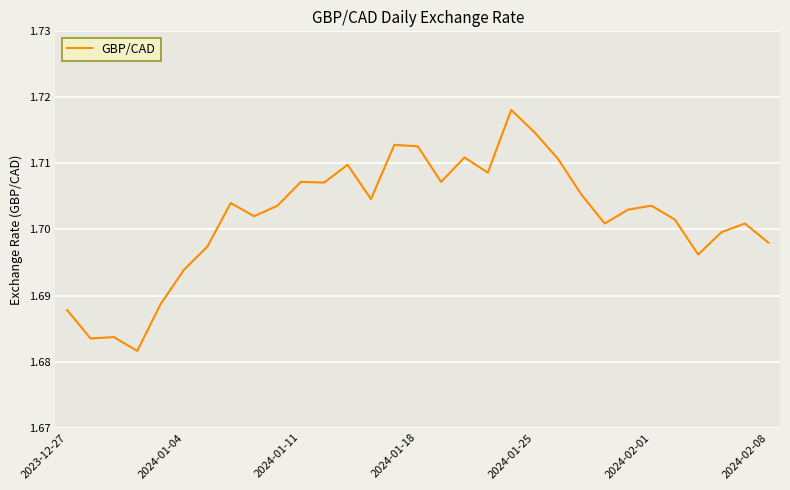

How many lines are shown in the chart?

1